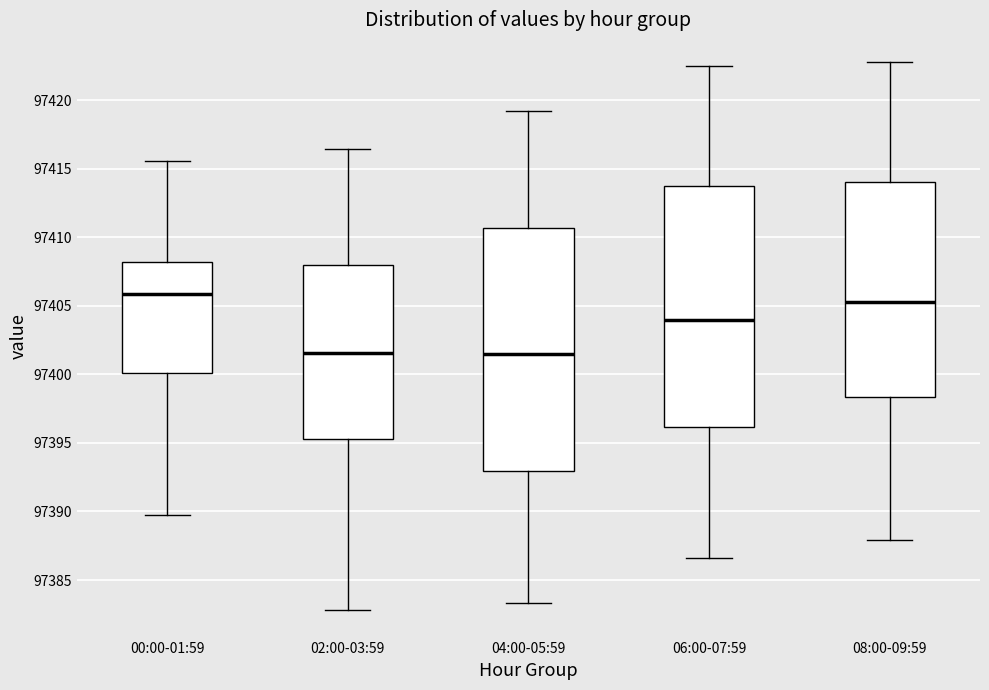

Reading left to right, read every box against the y-axis: the position of its median line, the range the box covers, and the ends of its whiskers. The values are not printed on the chart, so give them approximately, as read against the axis.

00:00-01:59: median 97406.0, box 97400.0 to 97408.0, whiskers 97389.5 to 97415.5
02:00-03:59: median 97401.5, box 97395.5 to 97408.0, whiskers 97383.0 to 97416.5
04:00-05:59: median 97401.5, box 97393.0 to 97410.5, whiskers 97383.5 to 97419.0
06:00-07:59: median 97404.0, box 97396.0 to 97413.5, whiskers 97386.5 to 97422.5
08:00-09:59: median 97405.5, box 97398.5 to 97414.0, whiskers 97388.0 to 97423.0